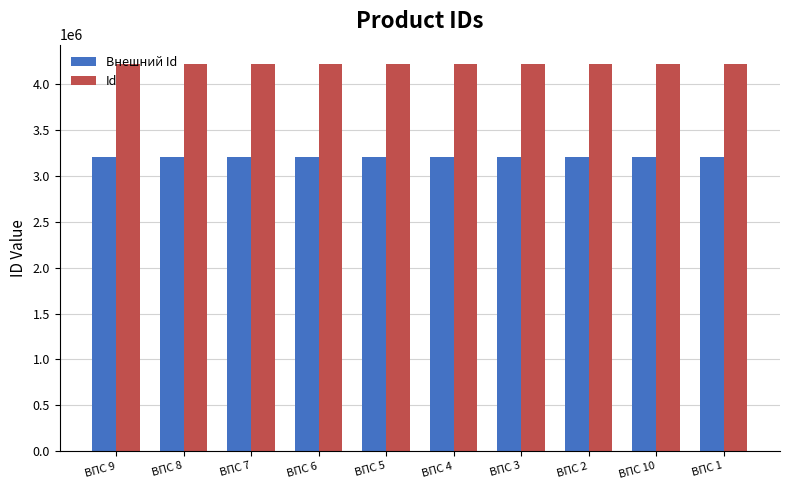

Count the Id values in the range 4221620 to 4221625.

6